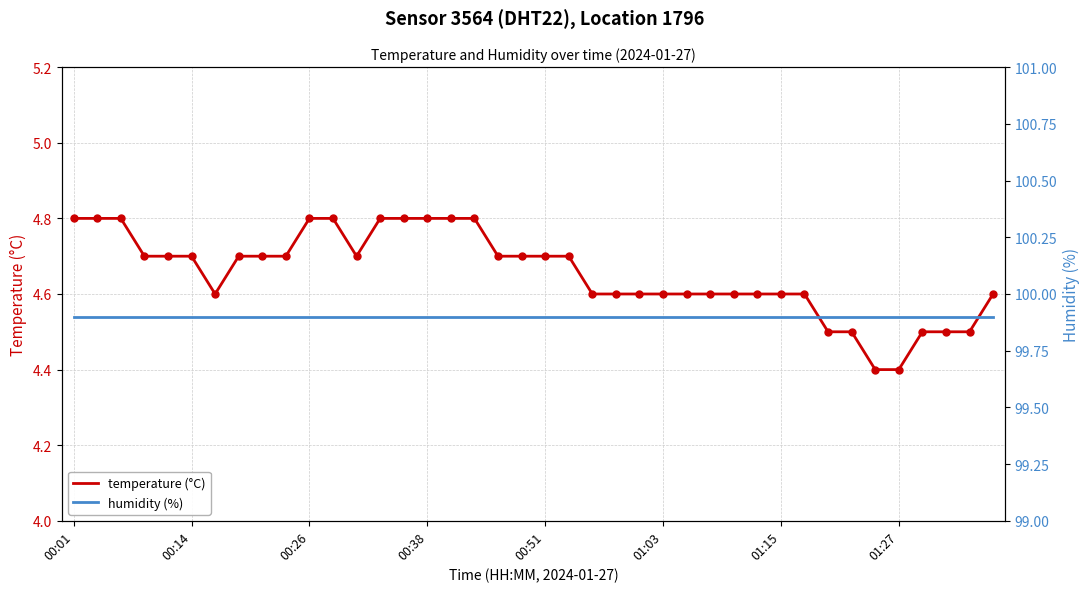

Which series has the widest spread of Y values?

temperature